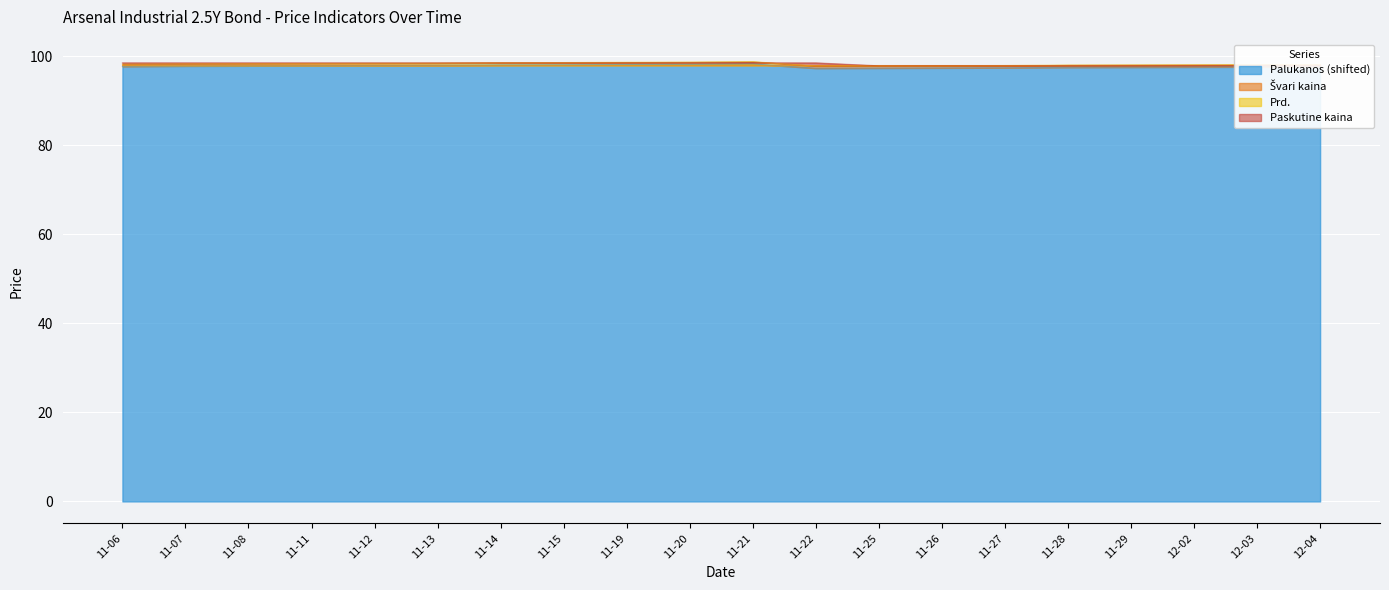

Between 11-25 and 11-12, which is larger?

11-12